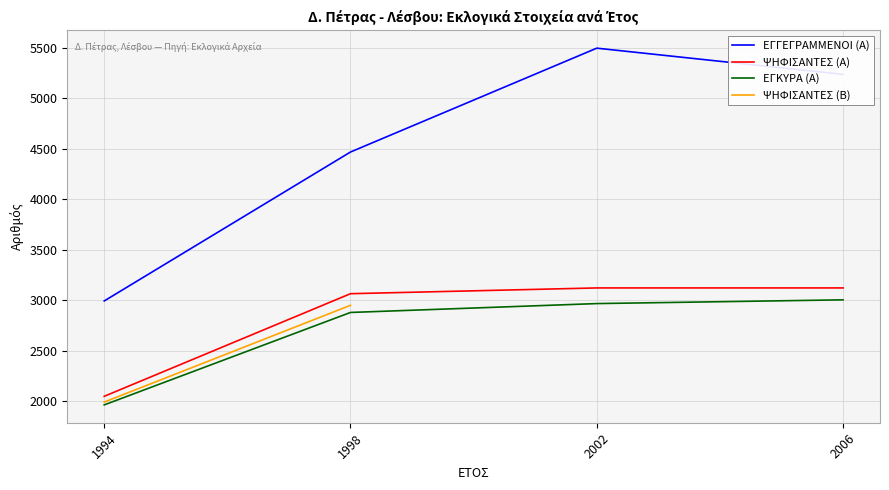

The ΕΓΓΕΓΡΑΜΜΕΝΟΙ (Α) series shows 4469 at 1998. True or false?

True